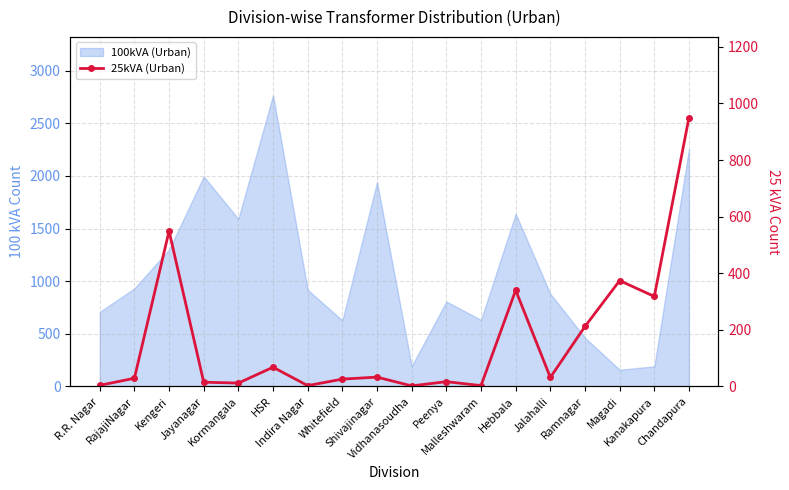

True or false: there are more than 0 points higher than both neighbors.

True